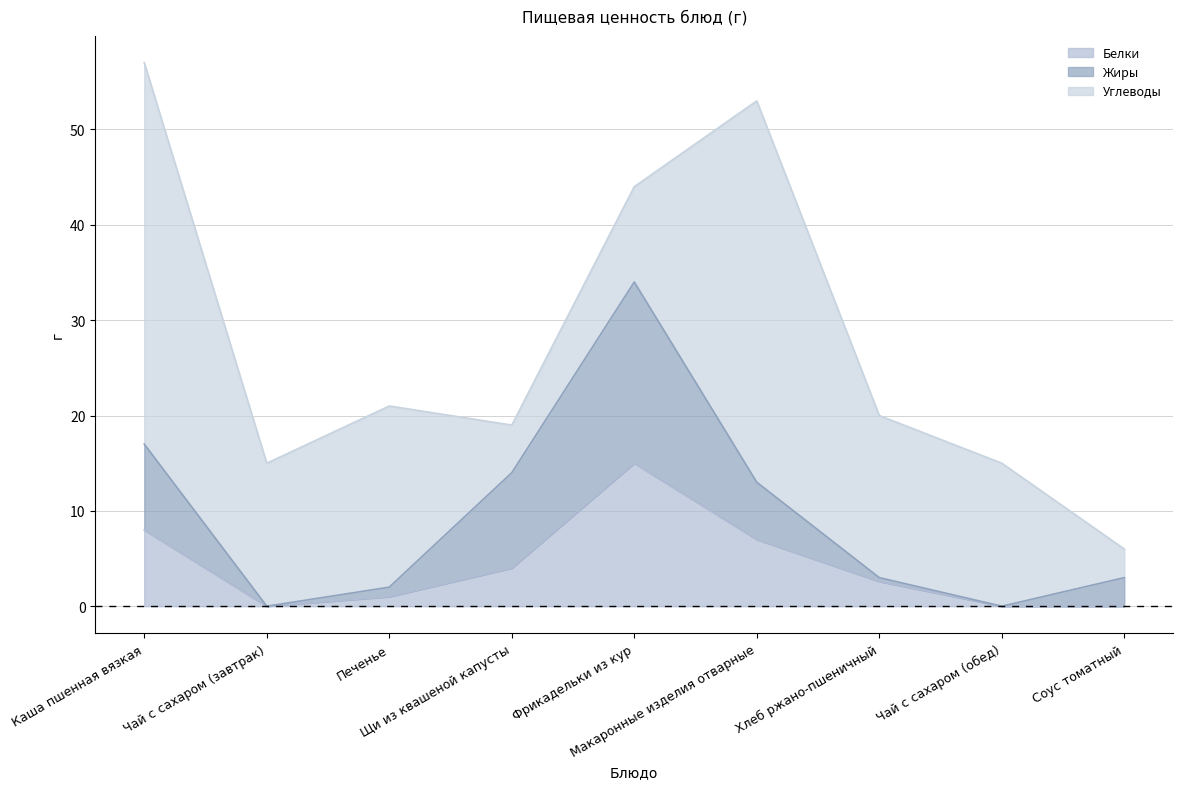

How many lines are shown in the chart?

3